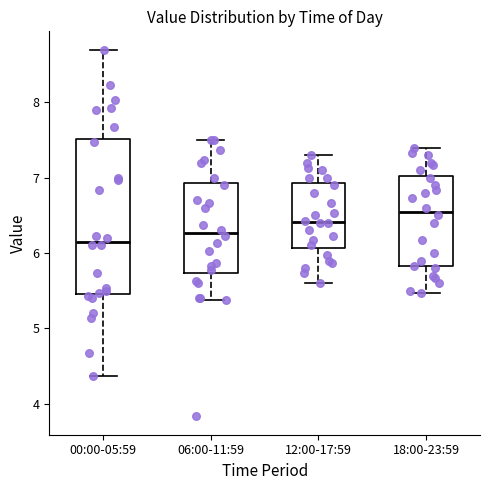

Where is the upper edge of the box for 06:00-11:59 on the y-axis? The values are not printed on the chart, so give them approximately, as read against the axis.

6.9